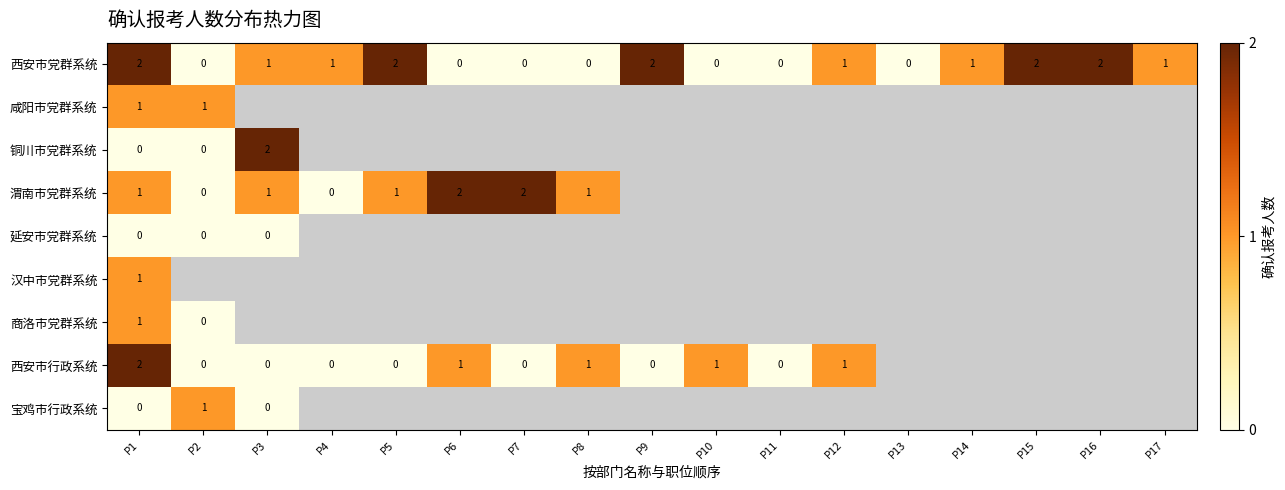

At how many categories does at least one series exceed 0?

15